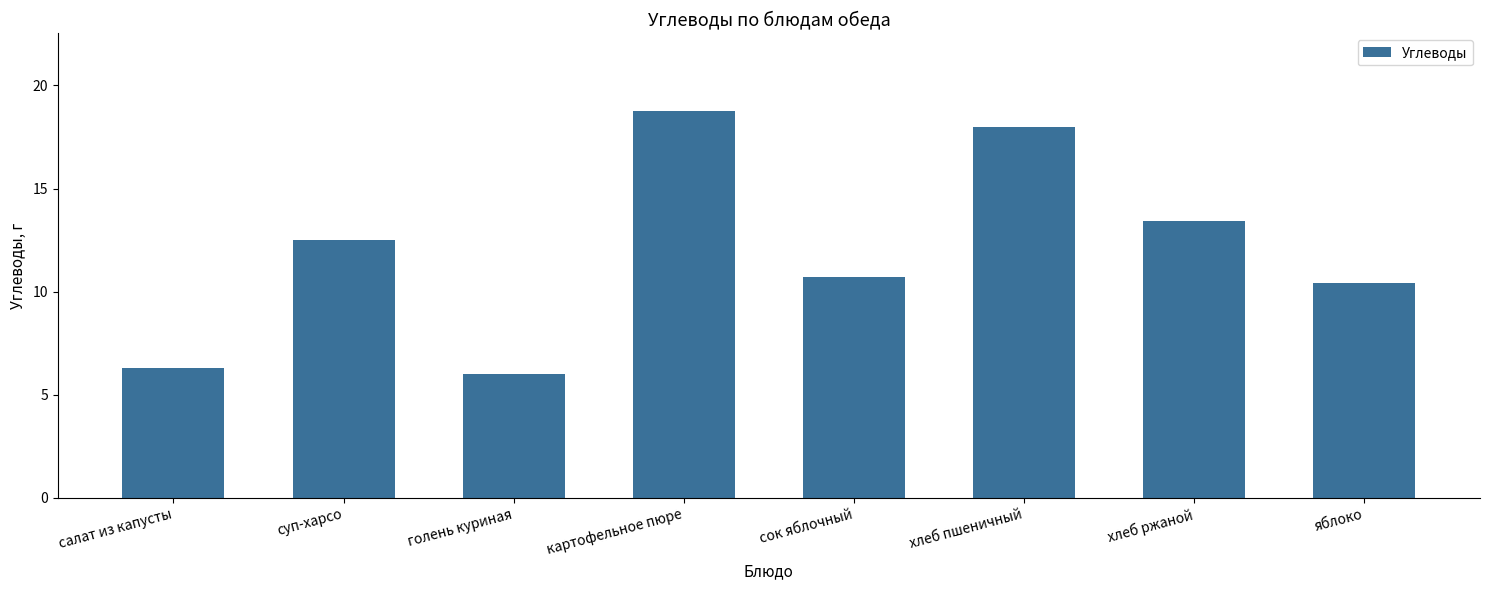

Are the bars grouped side by side (vs. stacked)?

No